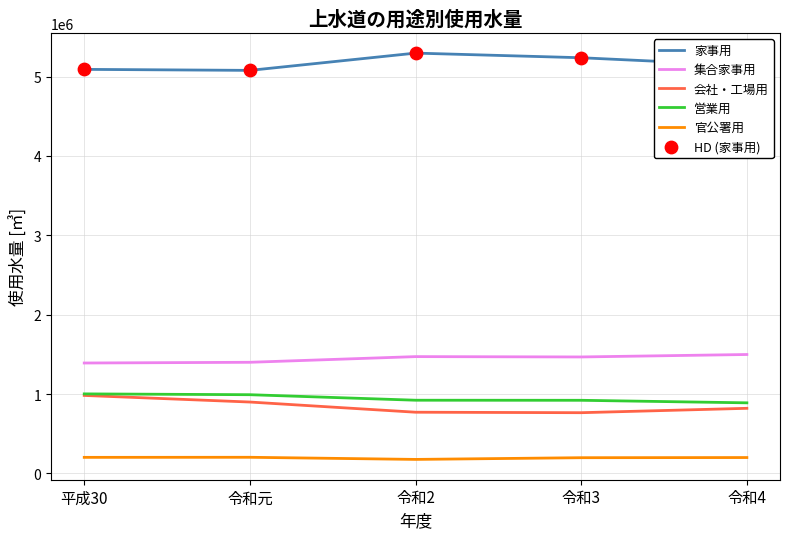

What is the difference between the highest and lowest values at 令和元?

4874601